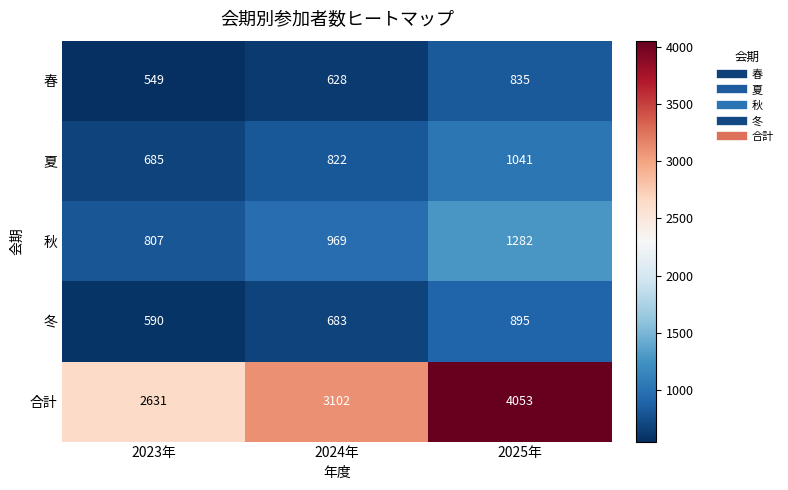

The value of 冬 at 2024年 is 683. True or false?

True